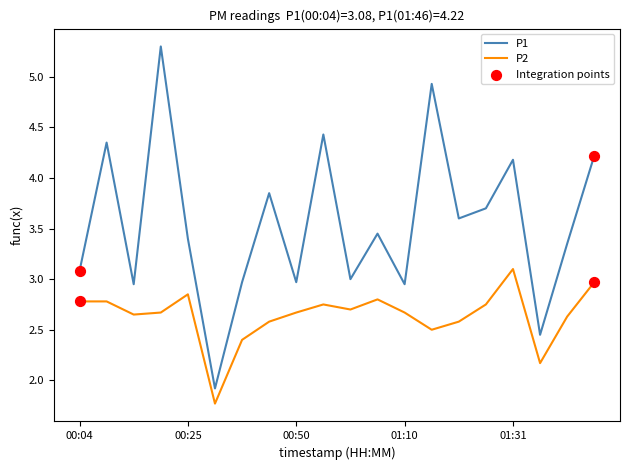

At how many categories does at least one series exceed 2?

19